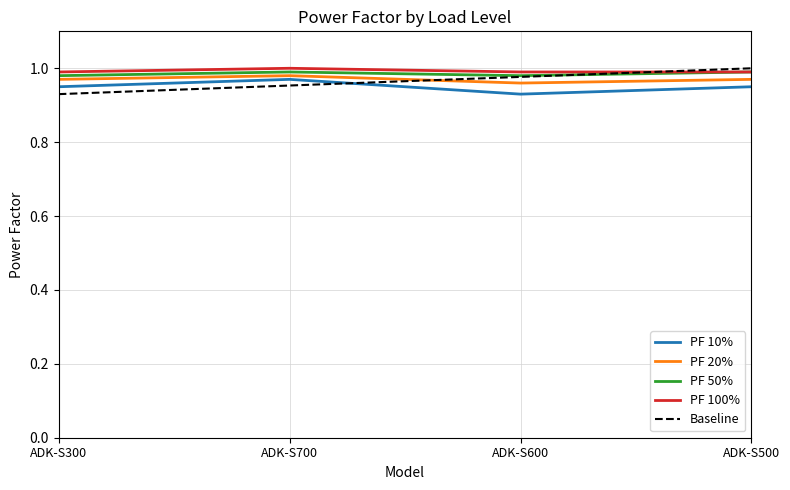

List the labels in order of PF 50% value, largest first.

ADK-S700, ADK-S500, ADK-S300, ADK-S600